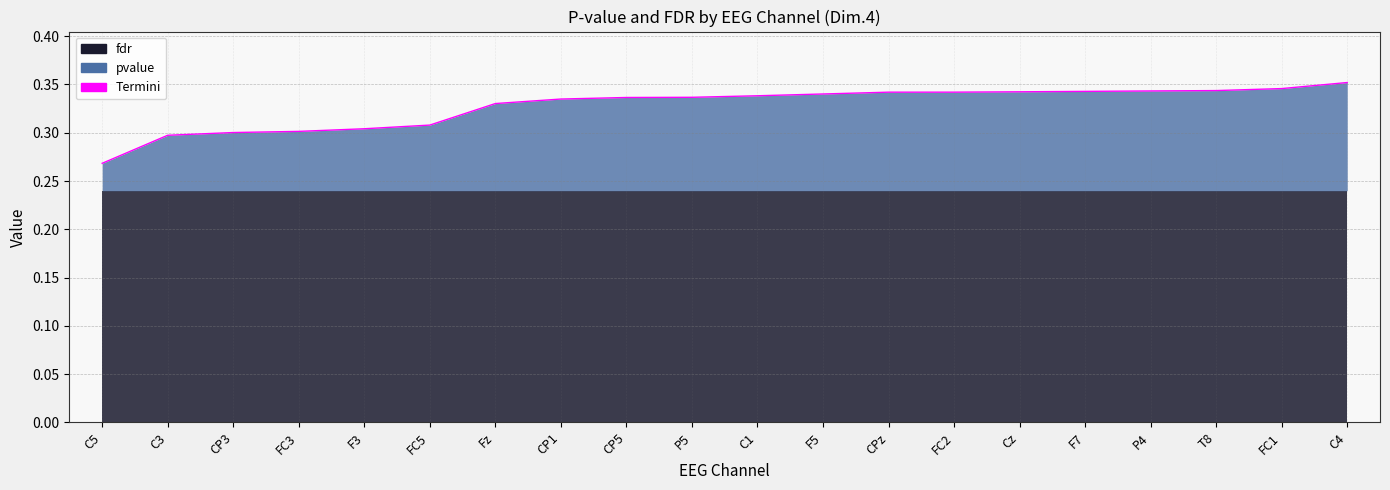

Reading right to left, list all the values displayed in this chart.

C4=0.4	FC1=0.3	T8=0.3	P4=0.3	F7=0.3	Cz=0.3	FC2=0.3	CPz=0.3	F5=0.3	C1=0.3	P5=0.3	CP5=0.3	CP1=0.3	Fz=0.3	FC5=0.3	F3=0.3	FC3=0.3	CP3=0.3	C3=0.3	C5=0.3